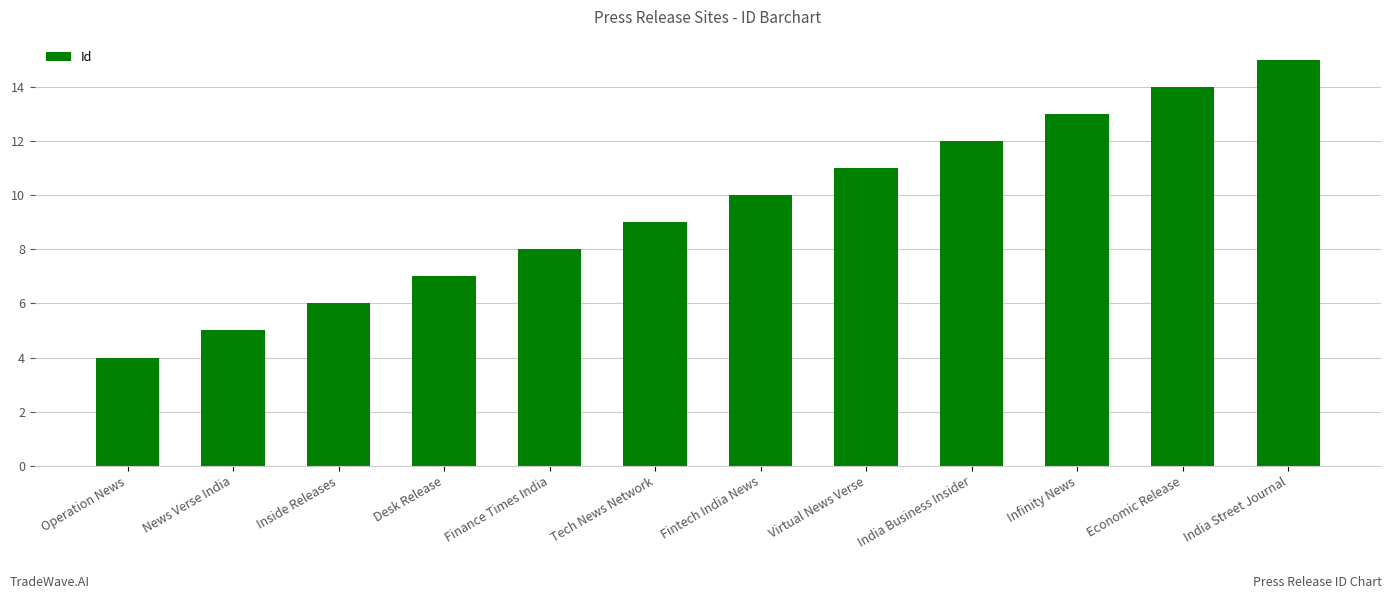

What is the change in value from Virtual News Verse to India Street Journal?

+4